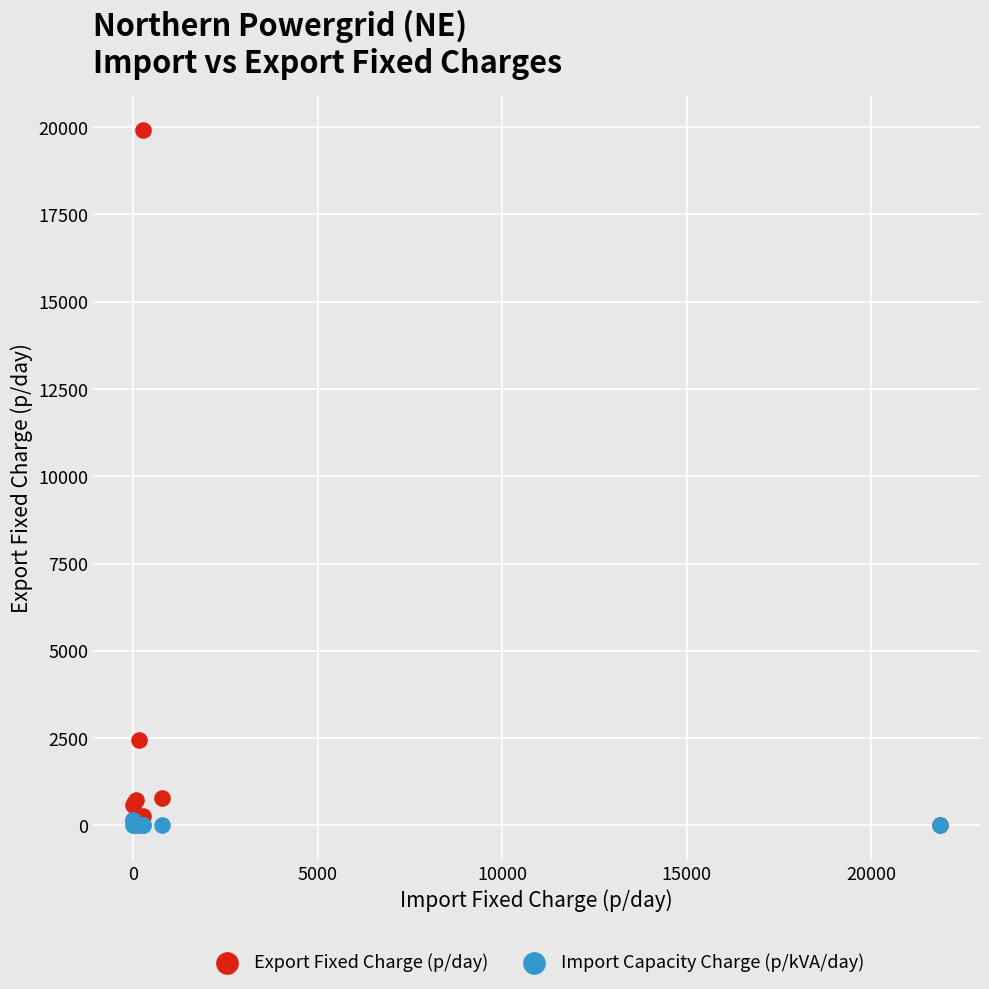

Which series reaches the maximum Y coordinate?

Export Fixed Charge (p/day)